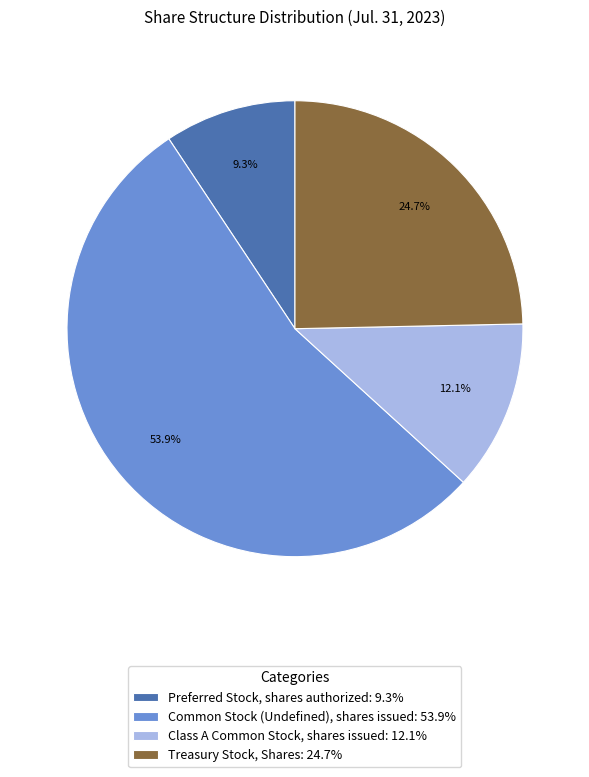

Is it true that Class A Common Stock, shares issued is 6% of the pie?

False